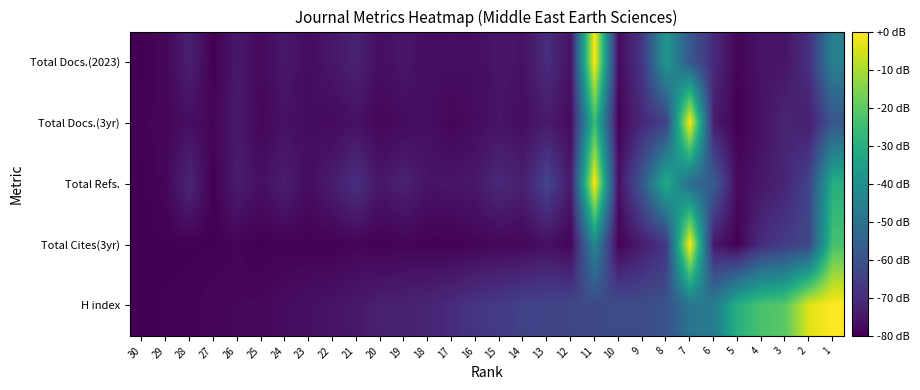

At 30, list the series in order from largest to smallest.

Total Docs.(3yr), Total Docs.(2023), Total Refs., Total Cites(3yr), H index